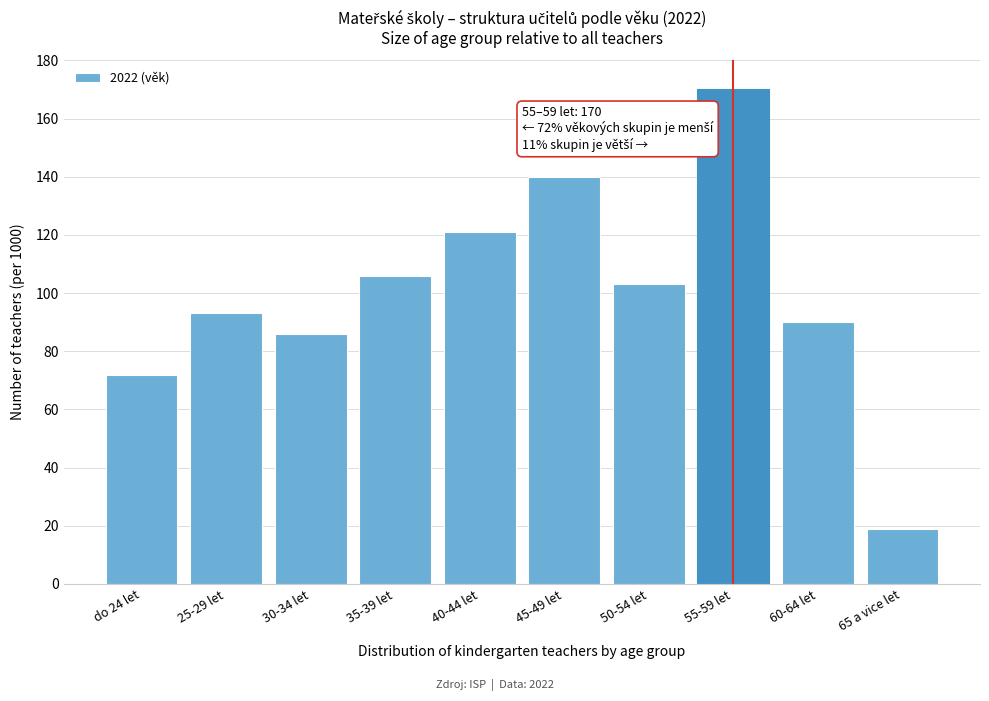

Reading left to right, list all the values displayed in this chart.

do 24 let=72	25-29 let=93	30-34 let=86	35-39 let=106	40-44 let=121	45-49 let=140	50-54 let=103	55-59 let=170	60-64 let=90	65 a vice let=19